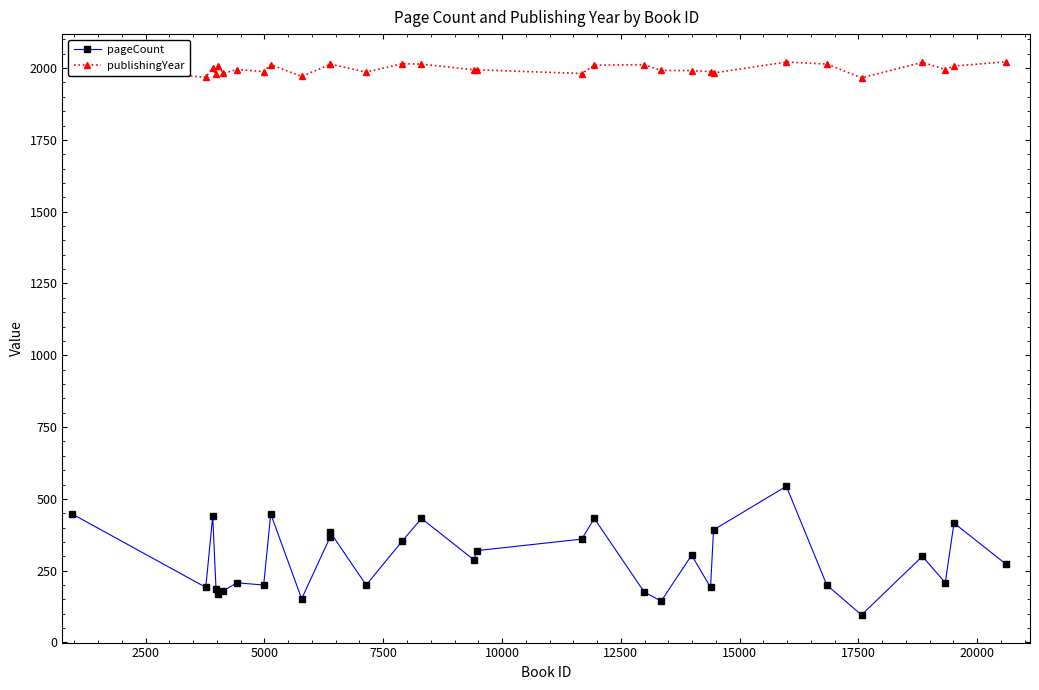

What is the greatest value displayed?

2022